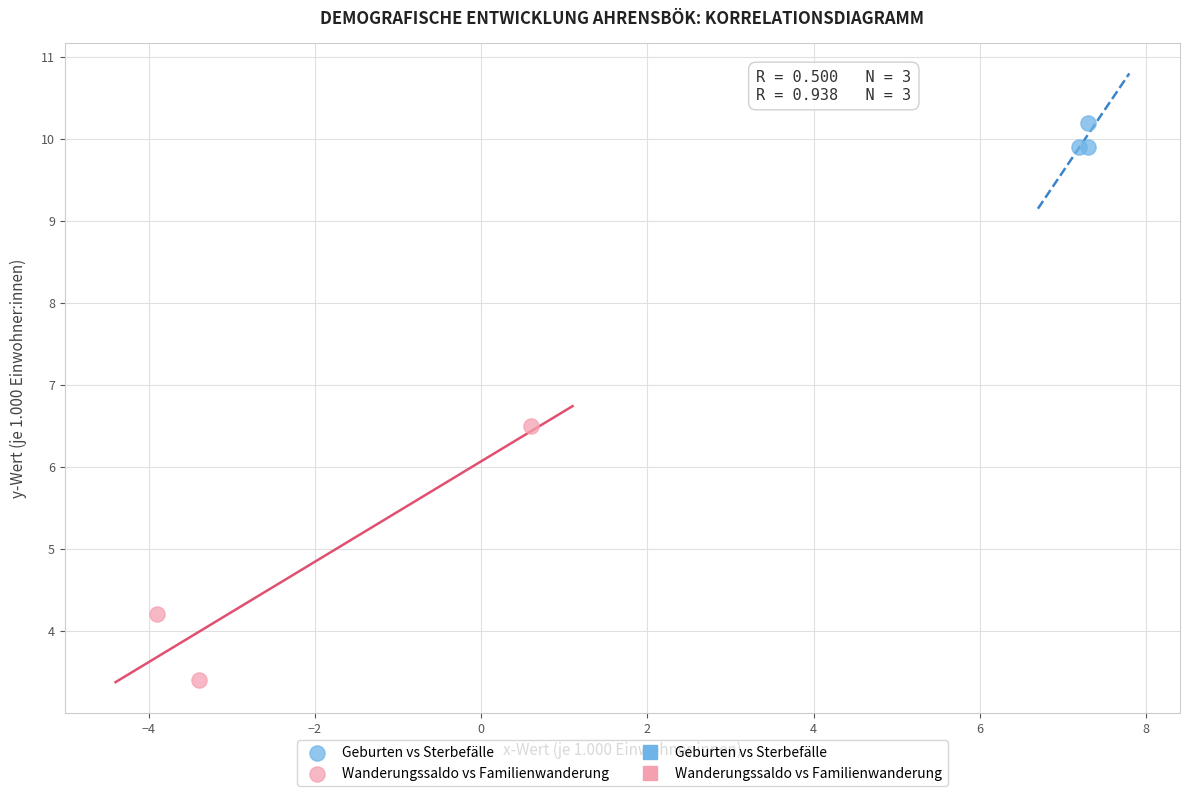

Which series has the largest Y range (max minus min)?

Wanderungssaldo vs Familienwanderung